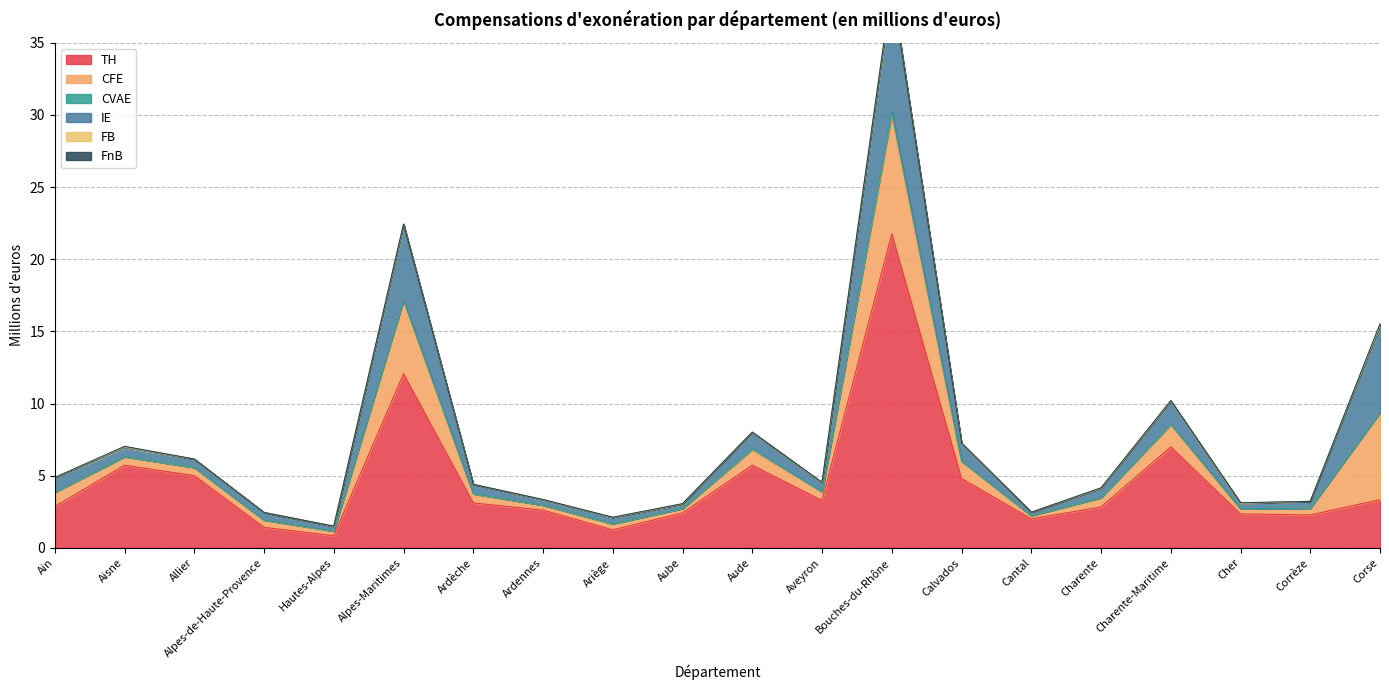

How many intersections are there between FnB and FB?

7